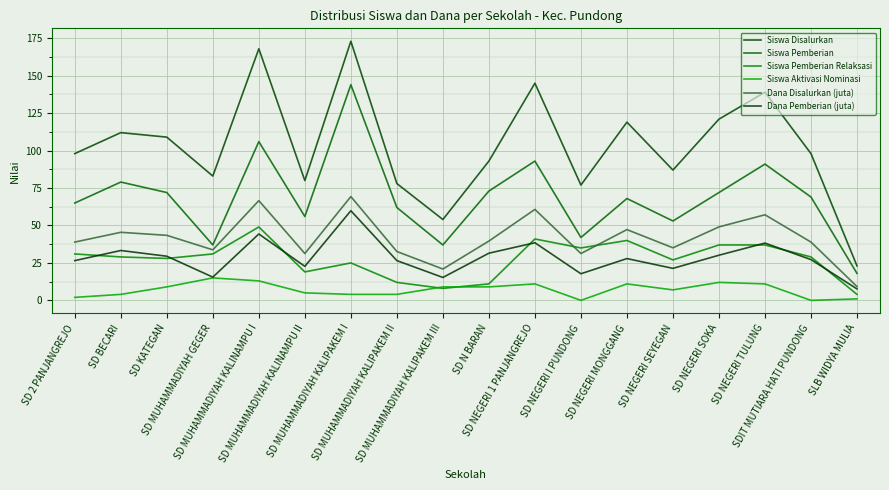

What is the difference between the maximum and minimum values in the Dana Disalurkan (juta) series?

60.1